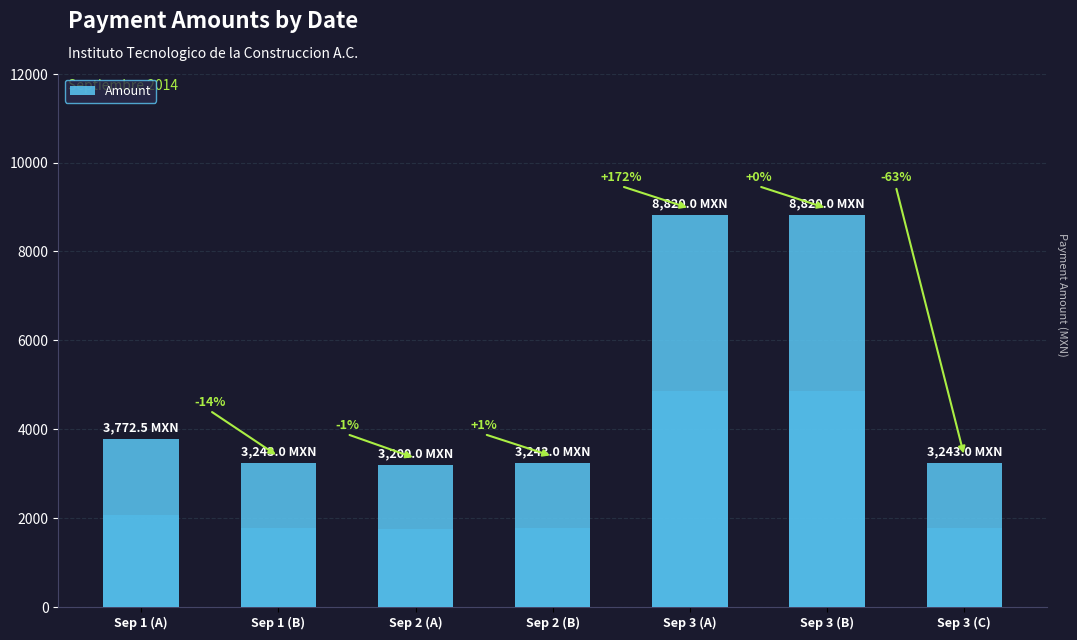

Reading right to left, transcribe all the data shown in this chart.

3243.0	8820.0	8820.0	3243.0	3200.0	3243.0	3772.5